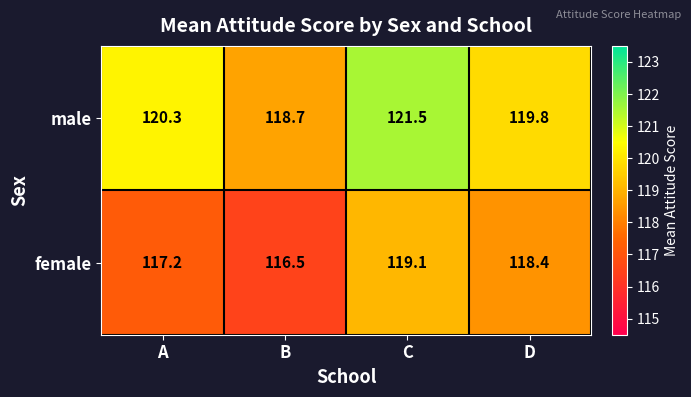

Reading left to right, extract all data points from this chart.

male: A=120.3	B=118.7	C=121.5	D=119.8
female: A=117.2	B=116.5	C=119.1	D=118.4